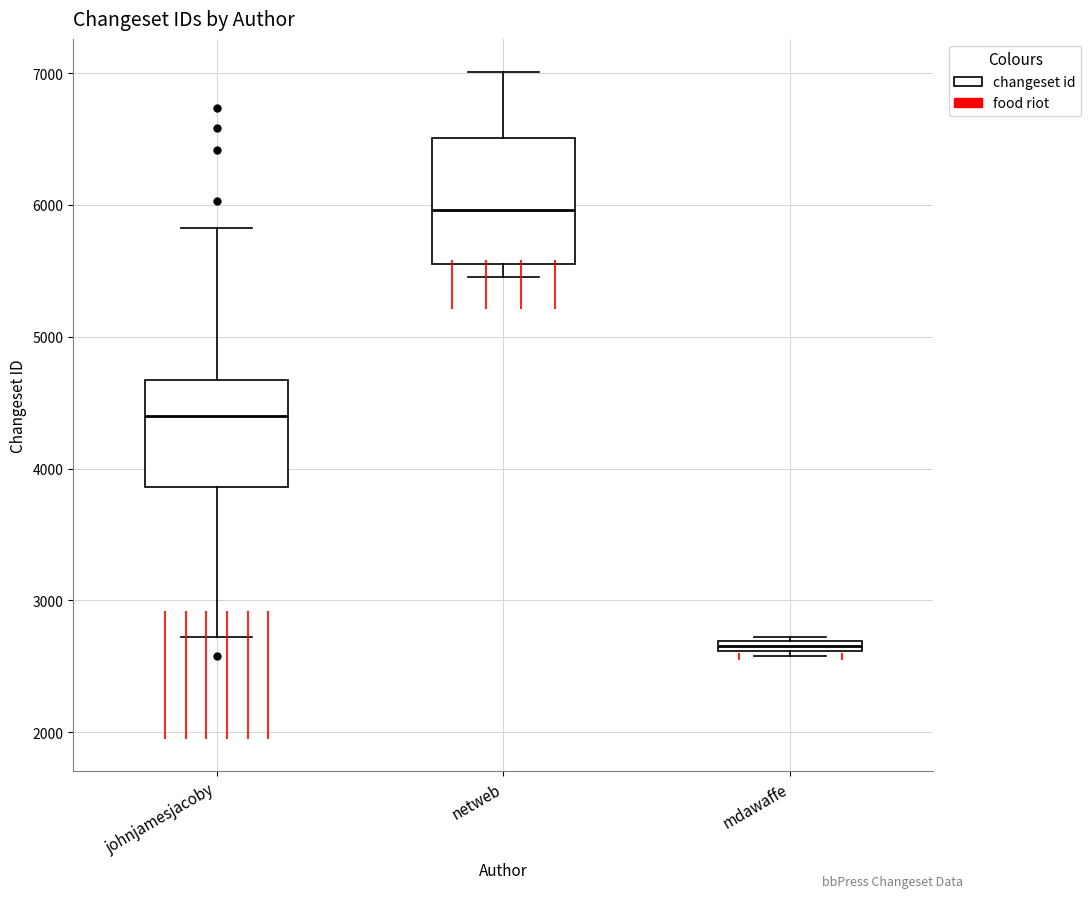

Which box is the tallest, from its lower edge to its upper edge?

netweb